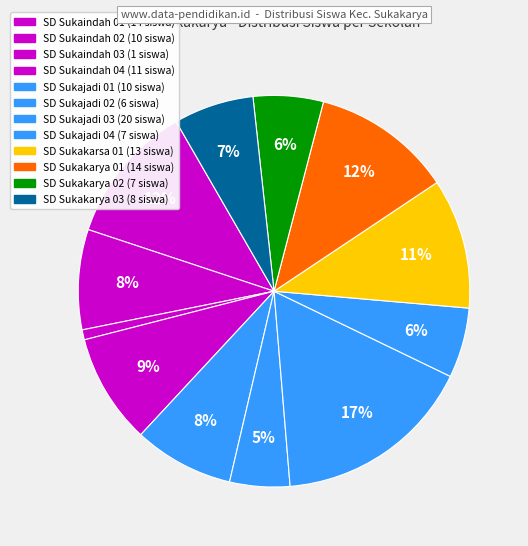

How many slices are in this pie chart?

12